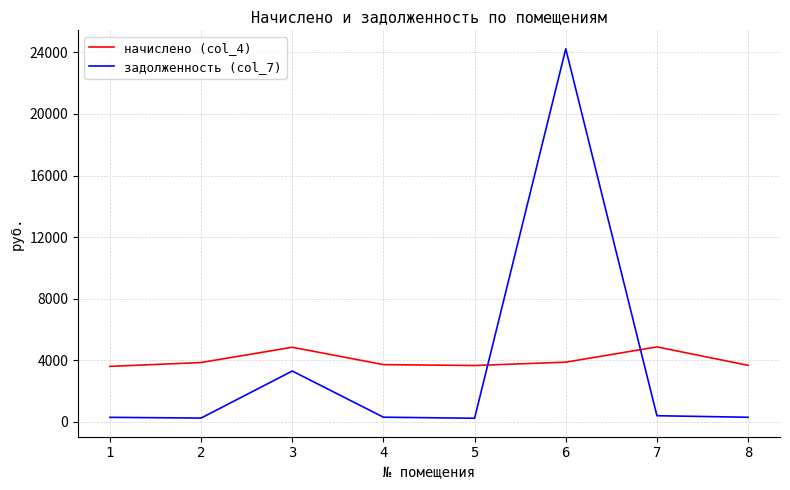

Where do начислено (col_4) and задолженность (col_7) first cross each other?

5 and 6